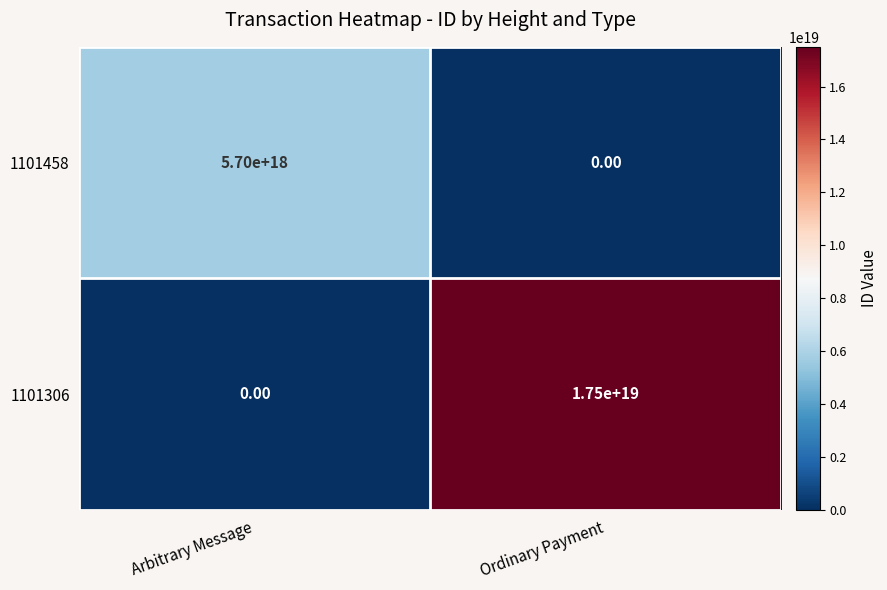

Rank the series by their average value, from lowest to highest.

1101458, 1101306